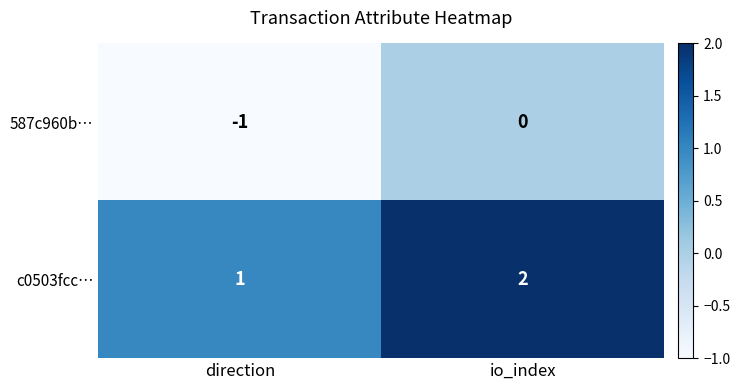

At how many categories does at least one series exceed 0?

2